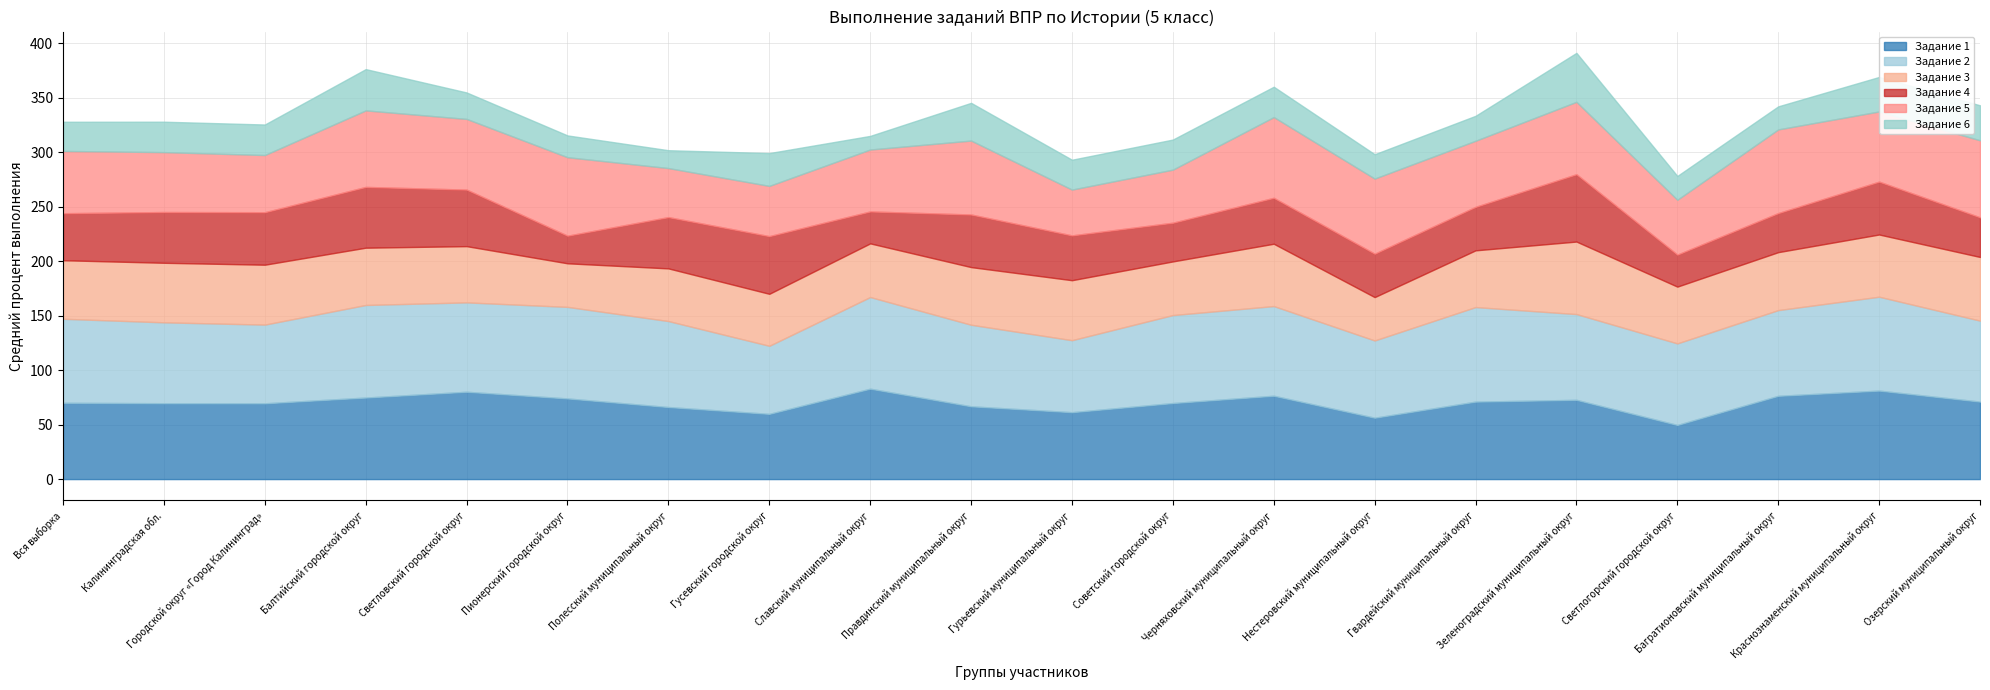

Rank the series by their maximum value, from highest to lowest.

Задание 2, Задание 1, Задание 5, Задание 3, Задание 4, Задание 6